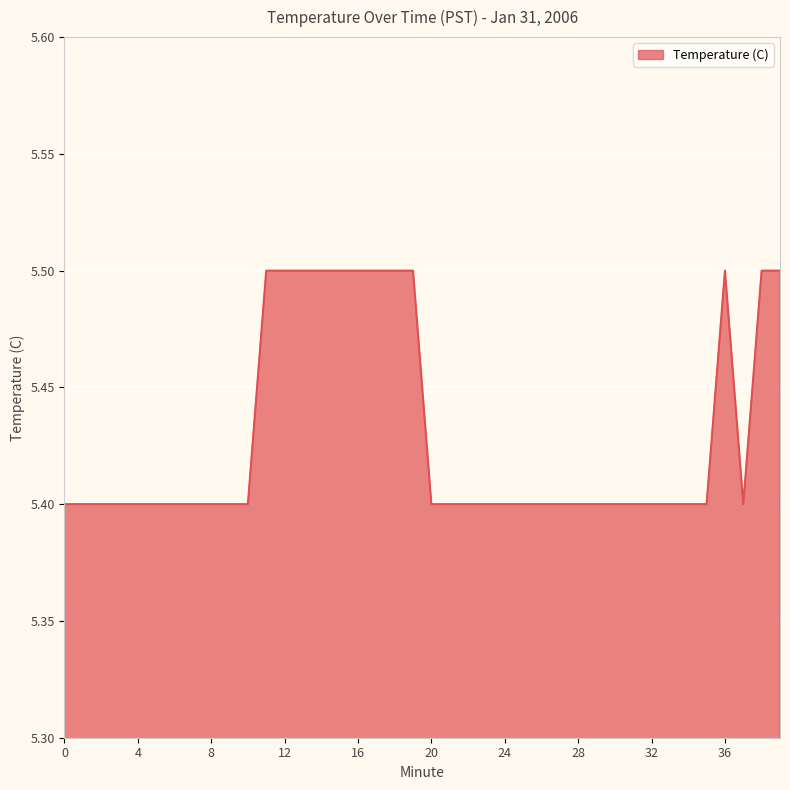

At which category does the data reach its first local peak?

36